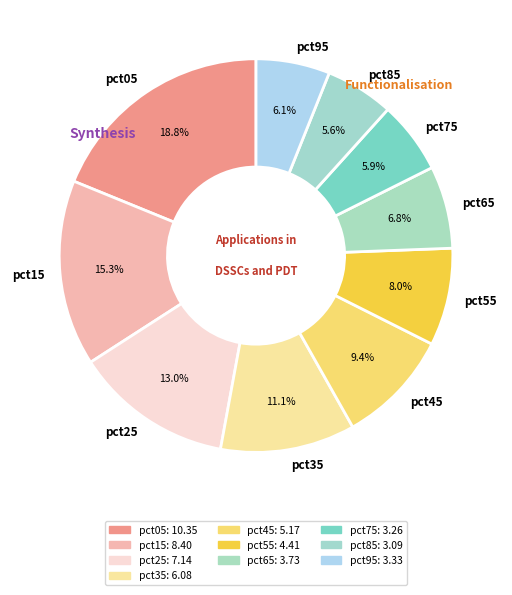

How many slices are in this pie chart?

10